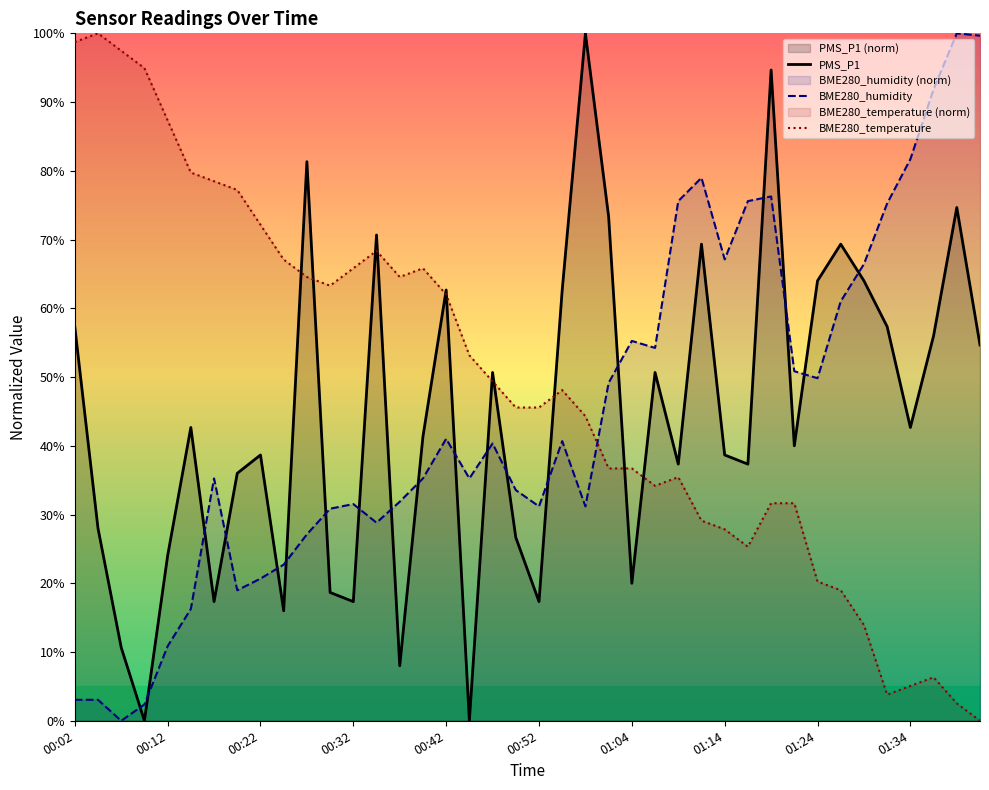

The value of BME280_temperature at 01:29 is 13.9. True or false?

True